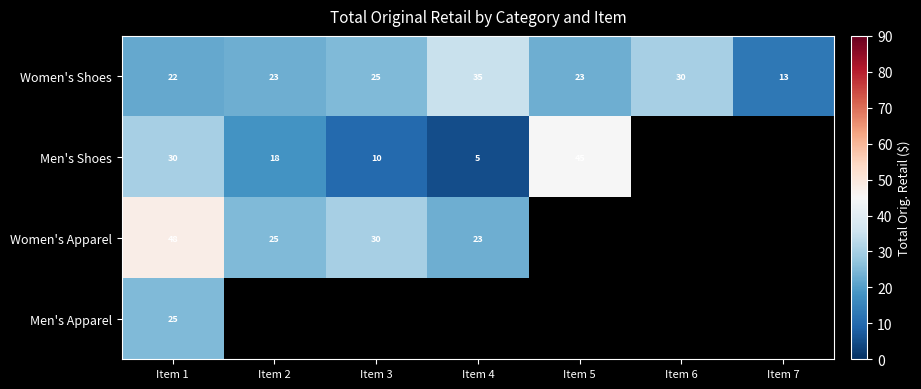

Which category has the lowest value across all series?

Item 4